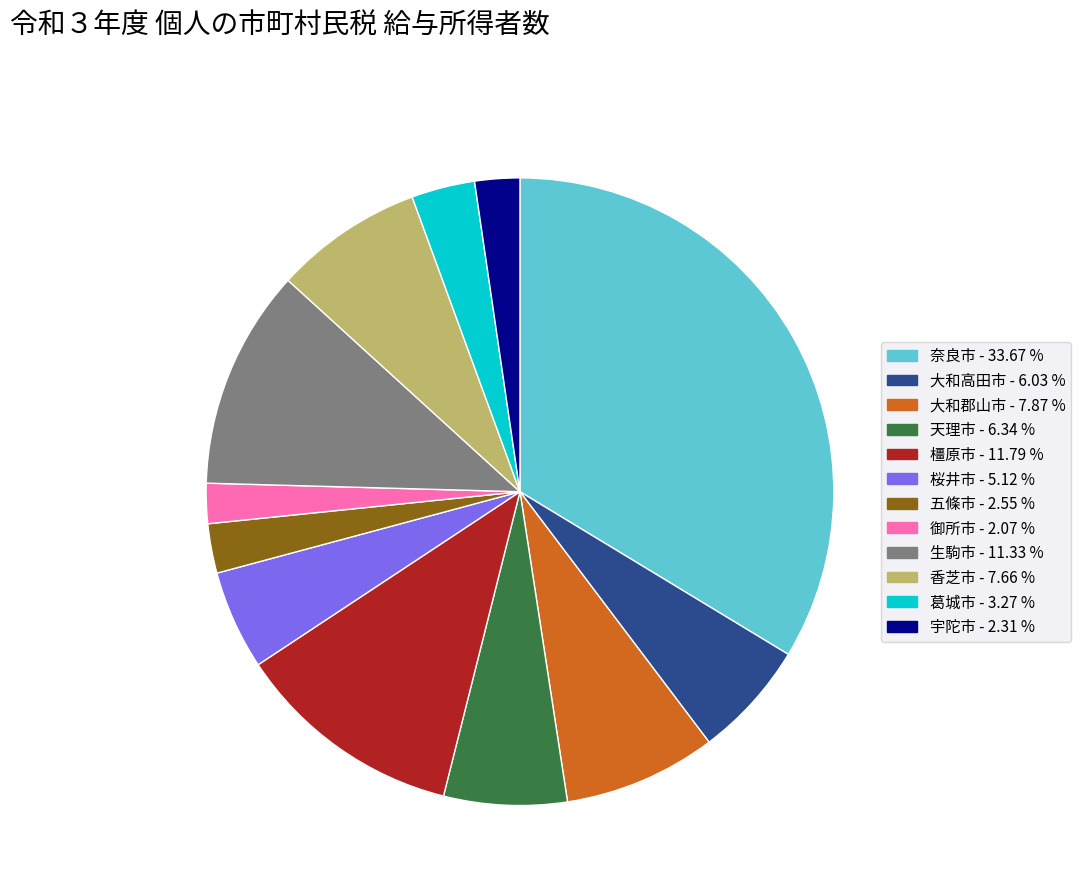

Approximately how many times larger is the value at 奈良市 compared to 五條市?

13.2